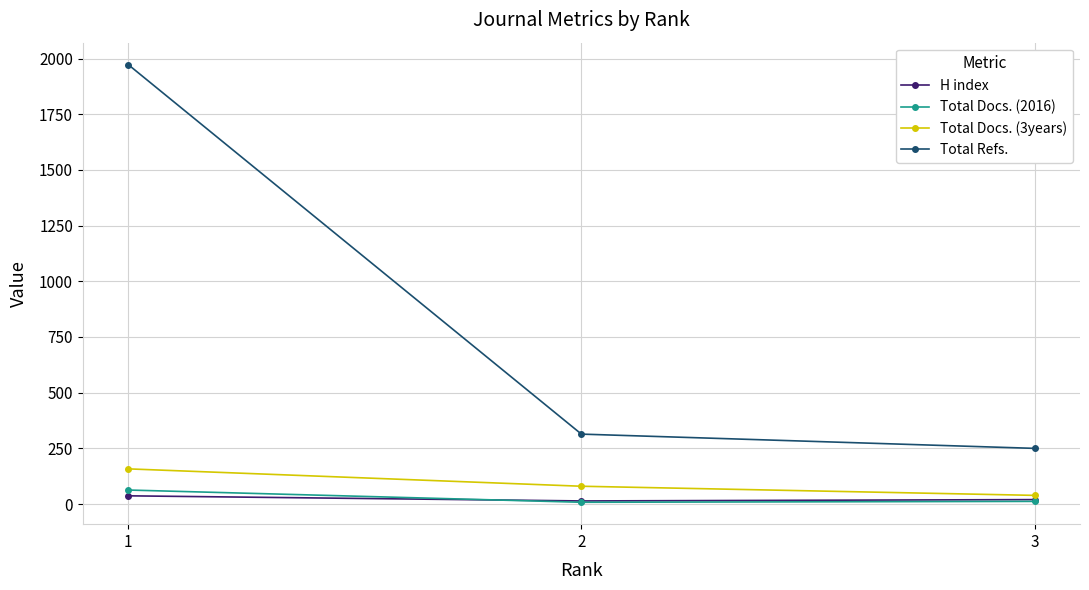

At which label does Total Refs. first exceed 314?

1